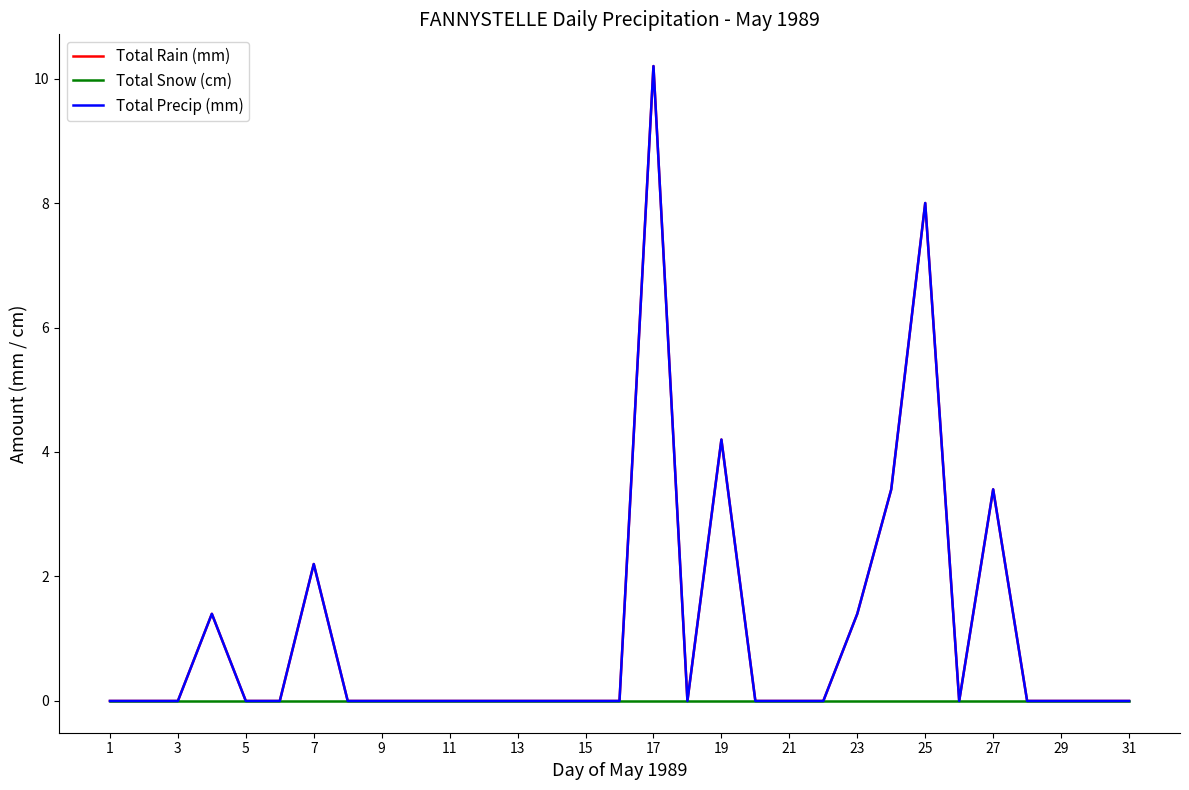

What is the difference between the maximum and minimum values in the Total Rain (mm) series?

10.2